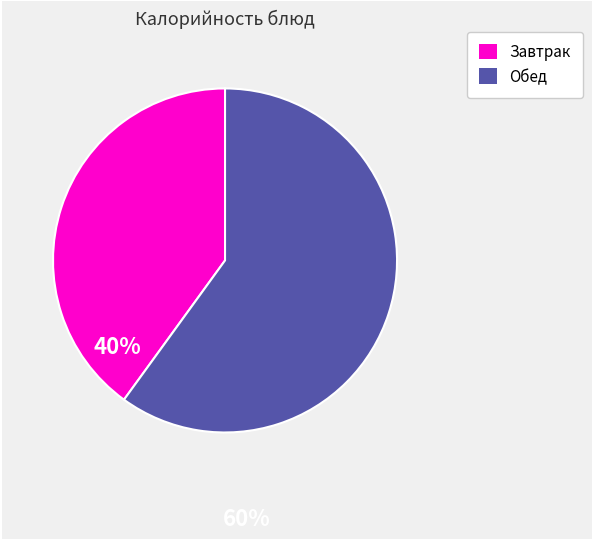

Does any single category account for the majority?

Yes